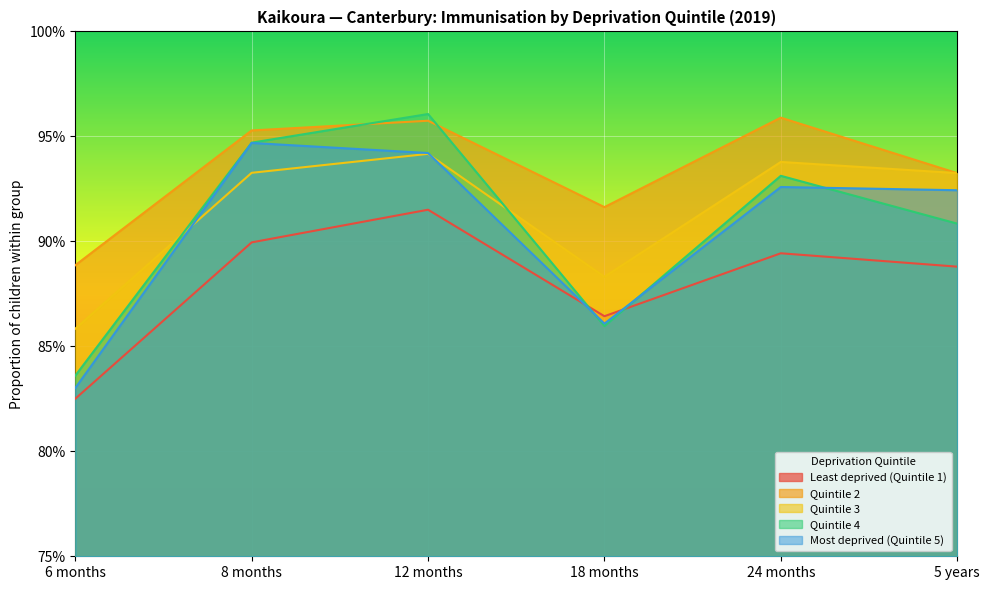

How many interior local valleys does the Least deprived (Quintile 1) series have?

1